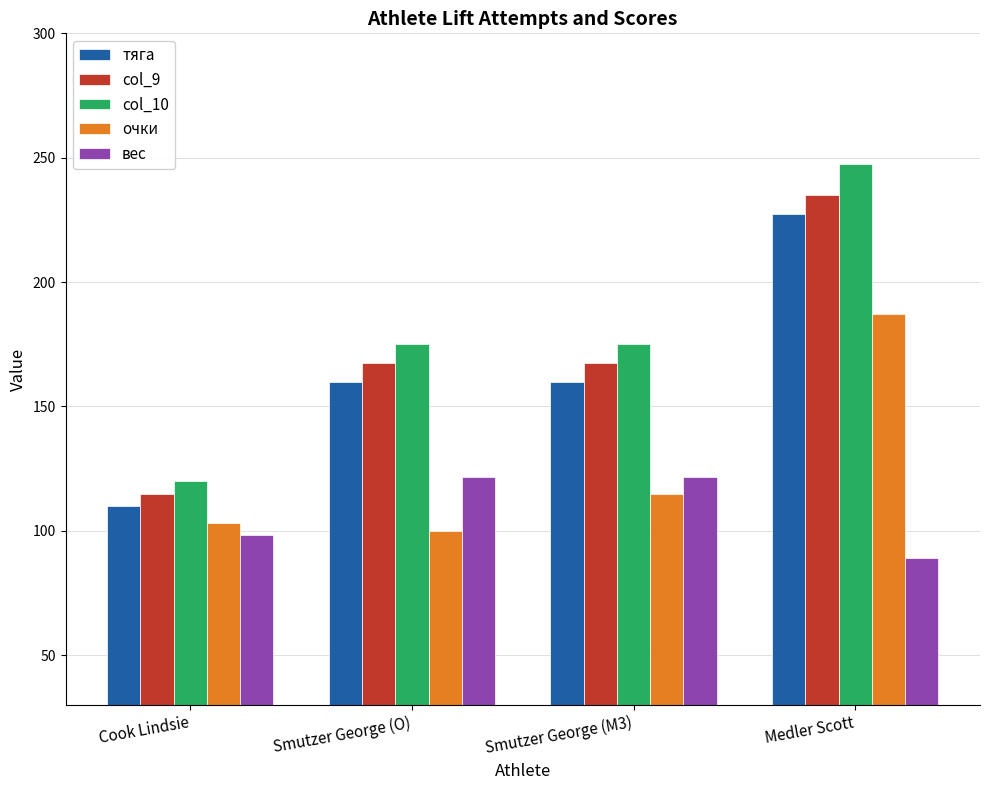

What value does the col_10 series have at Cook Lindsie?

120.0